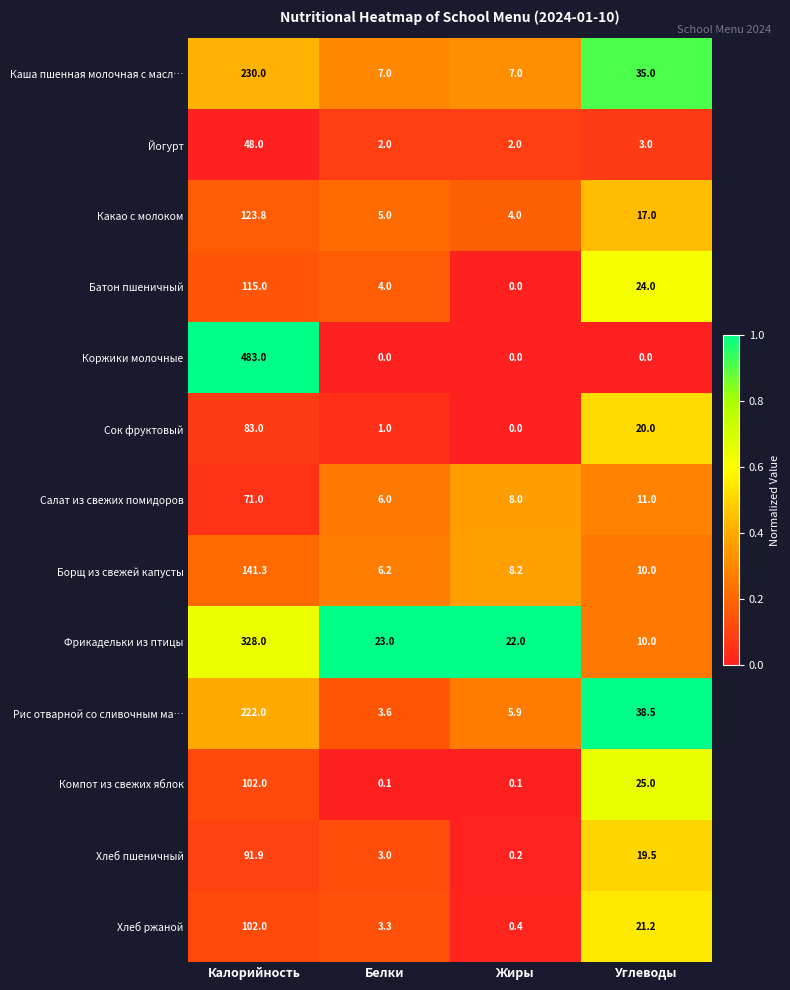

At which label is Каша пшенная молочная с масл… closest to 118?

Углеводы